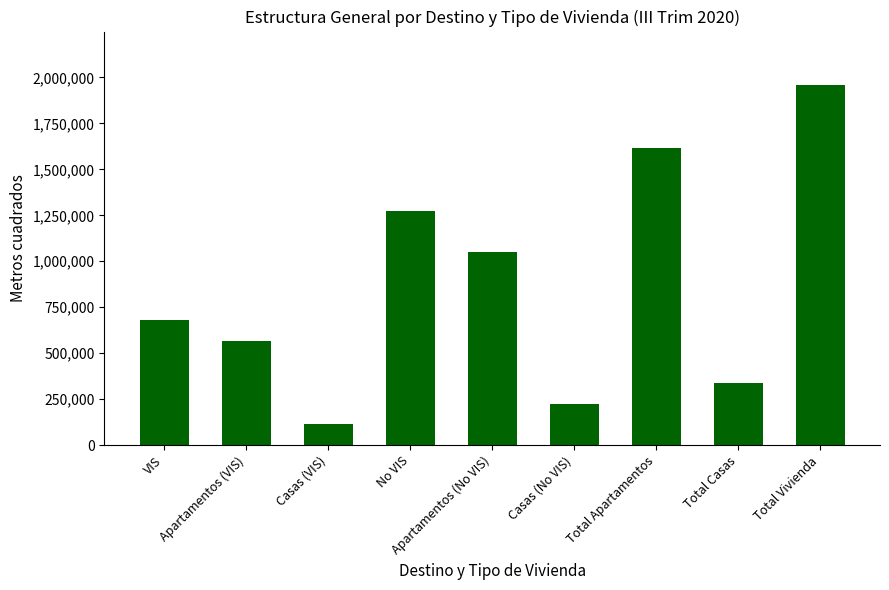

List the labels in order of value, largest first.

Total Vivienda, Total Apartamentos, No VIS, Apartamentos (No VIS), VIS, Apartamentos (VIS), Total Casas, Casas (No VIS), Casas (VIS)